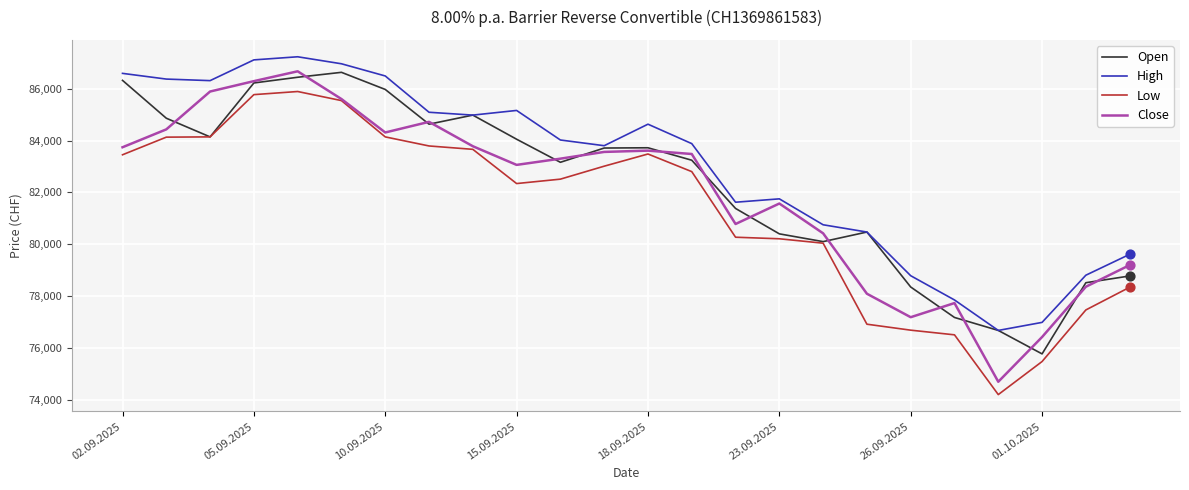

Which series has the widest spread of values?

Close